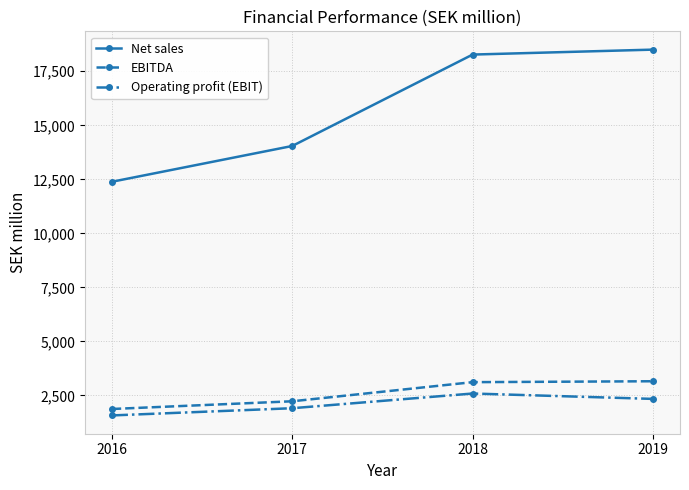

Is the value of EBITDA at 2018 greater than the value of Net sales at 2017?

No